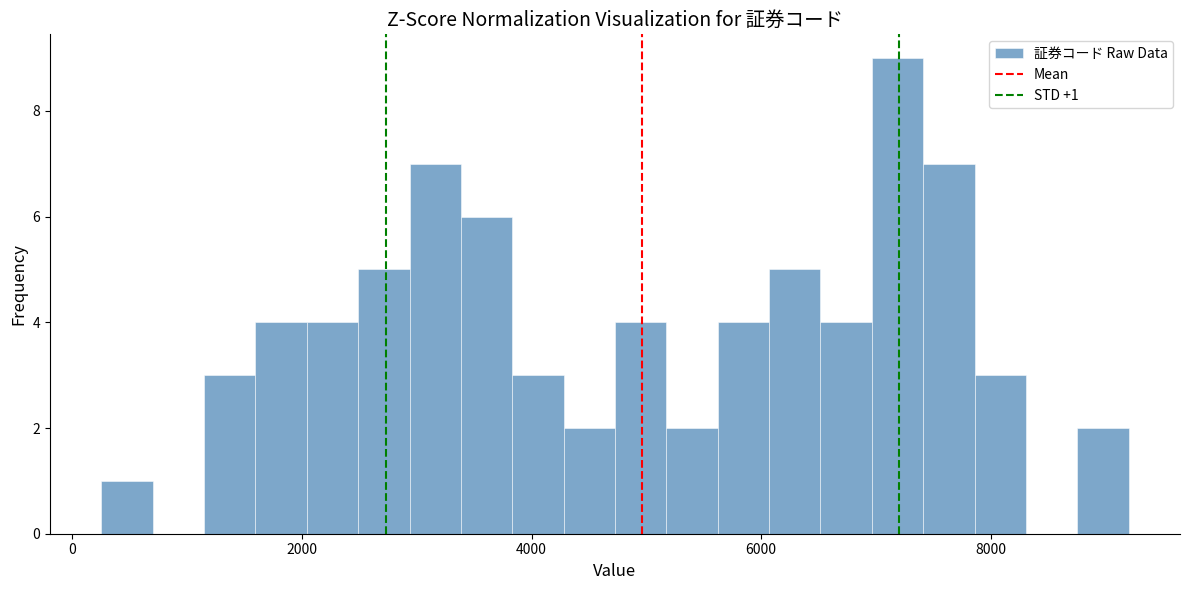

Around what value on the x-axis is the tallest bar? Give the approximate position of its centre, as read against the axis.

7200